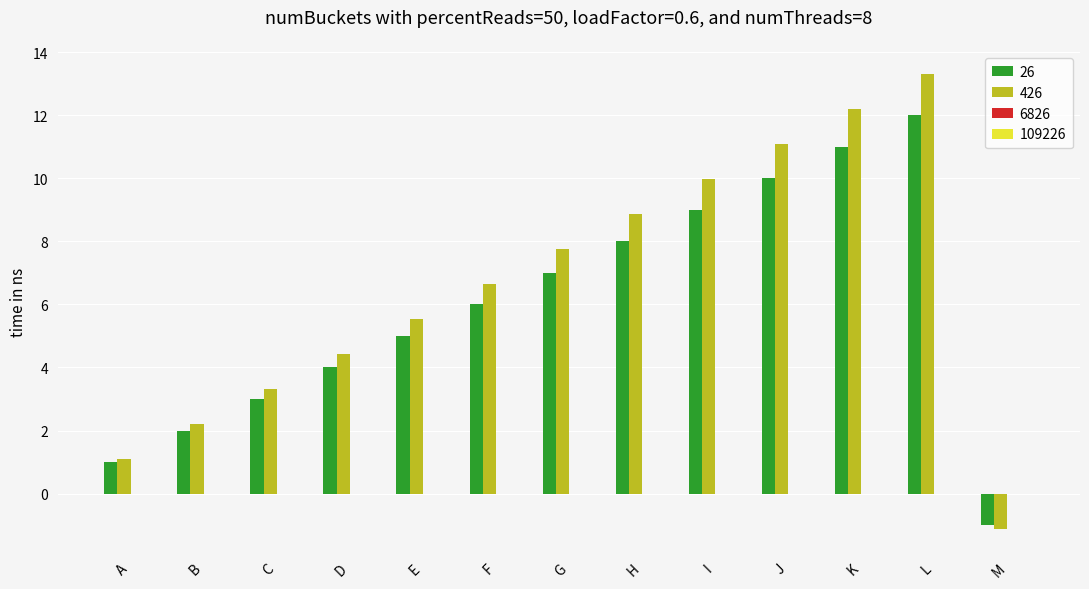

What is the smallest value displayed?

-1.1